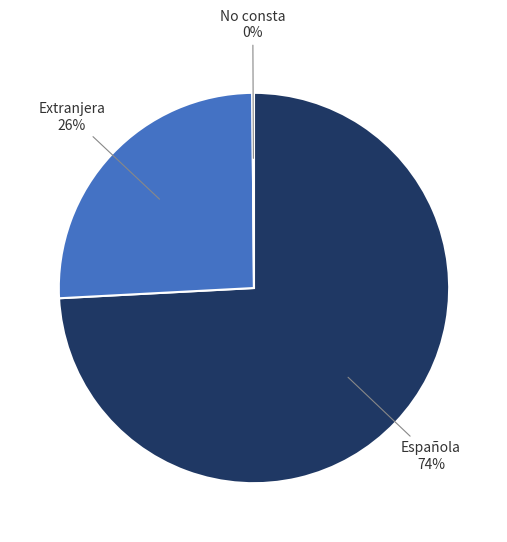

Is it true that Extranjera is 31% of the pie?

False